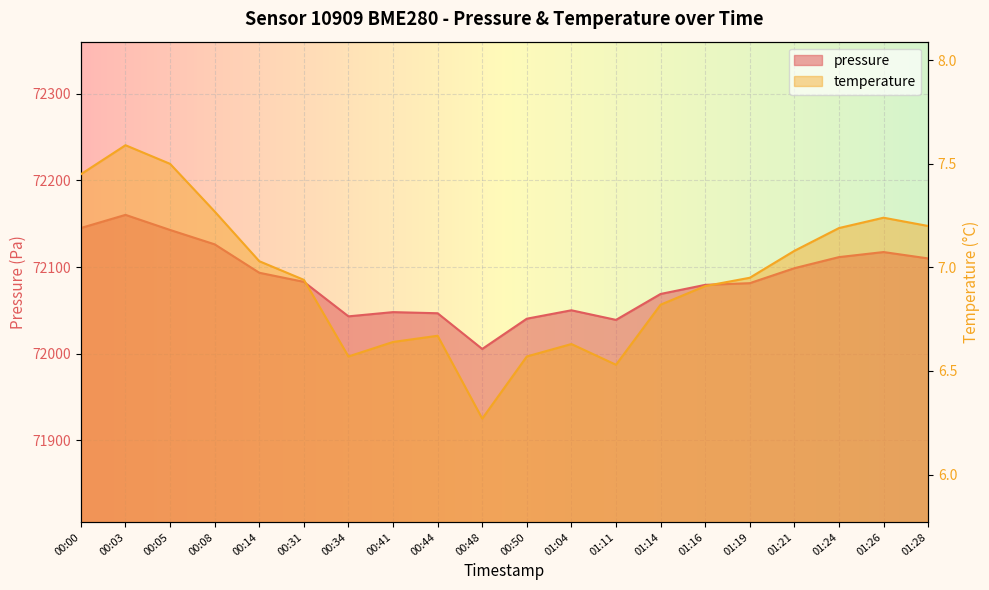

Rank the series by their maximum value, from lowest to highest.

temperature, pressure